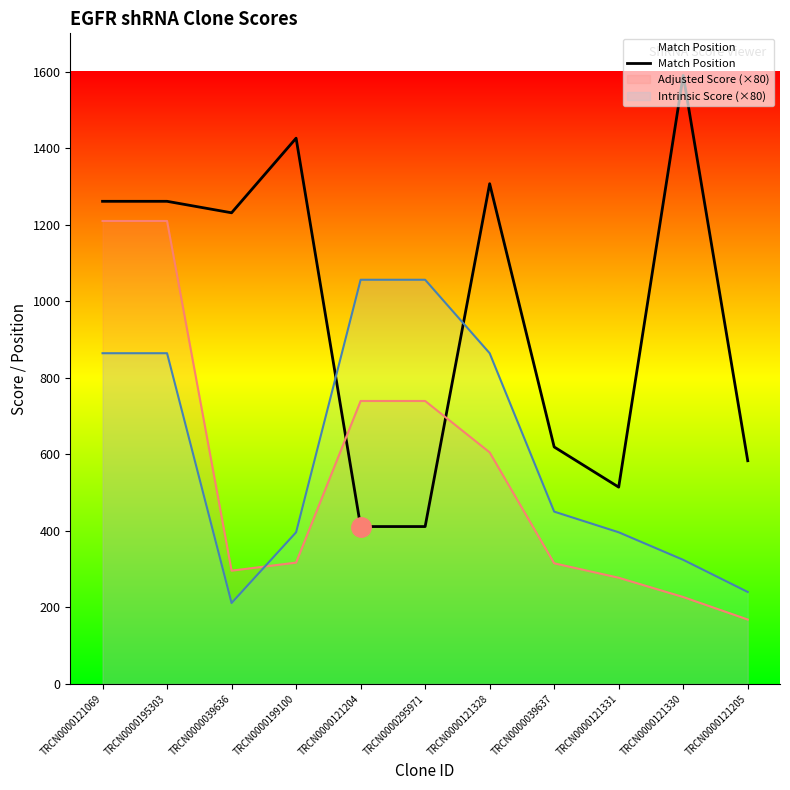

What is the change in value from TRCN0000121069 to TRCN0000121328?

+46